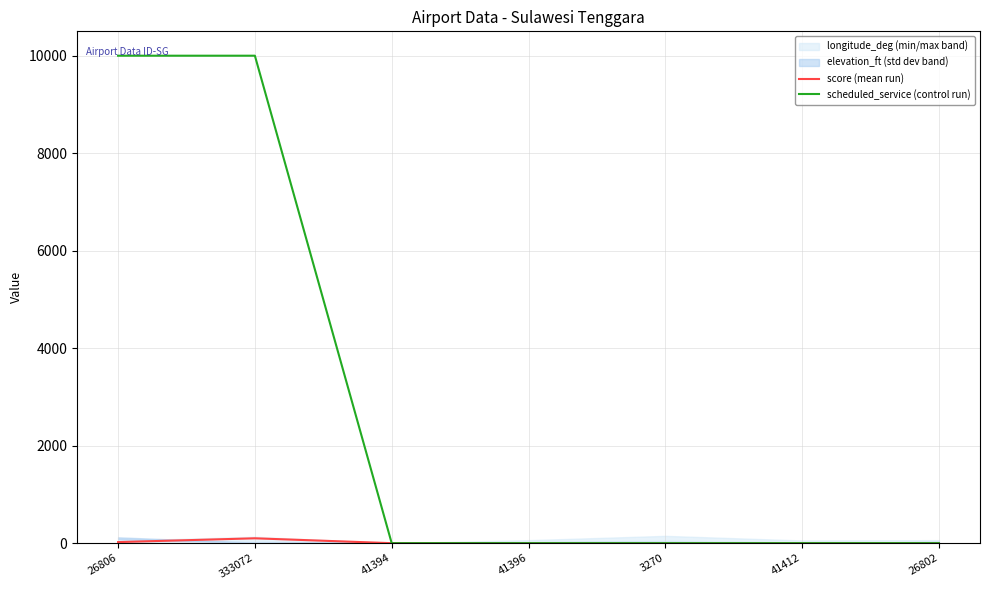

The value of scheduled_service (control run) at 26802 is 0.0. True or false?

True